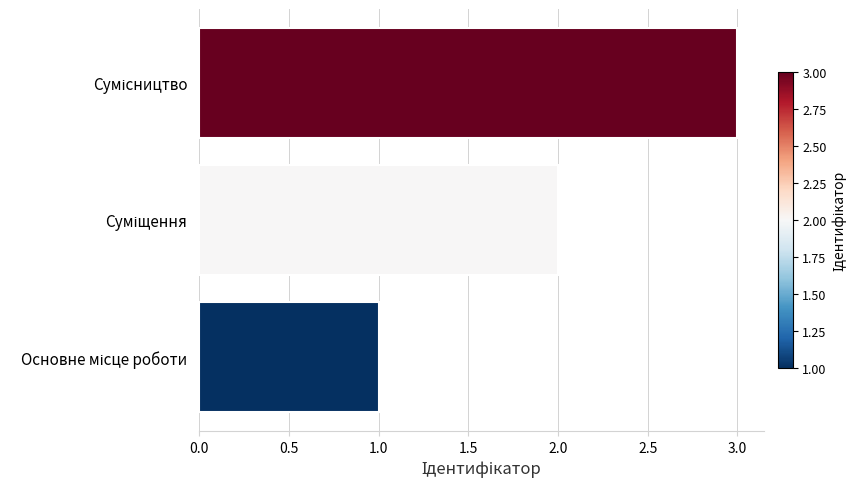

What is the sum of all values?

6